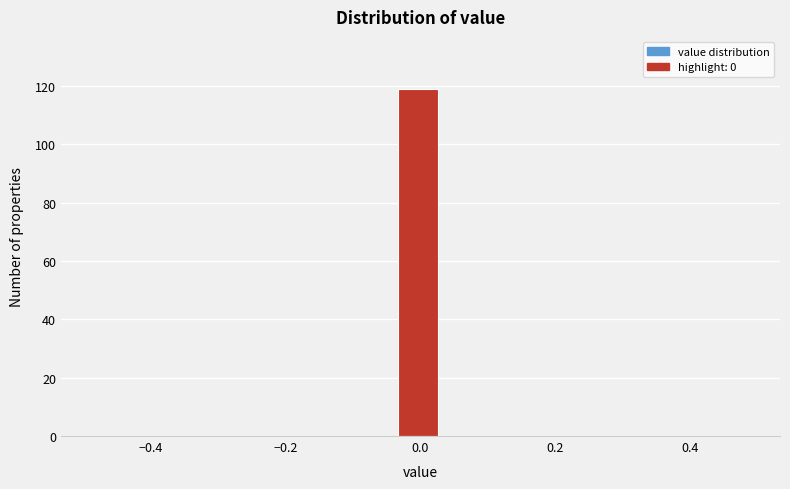

Read against the x-axis, roughly where is the centre of the tallest bar?

0.00